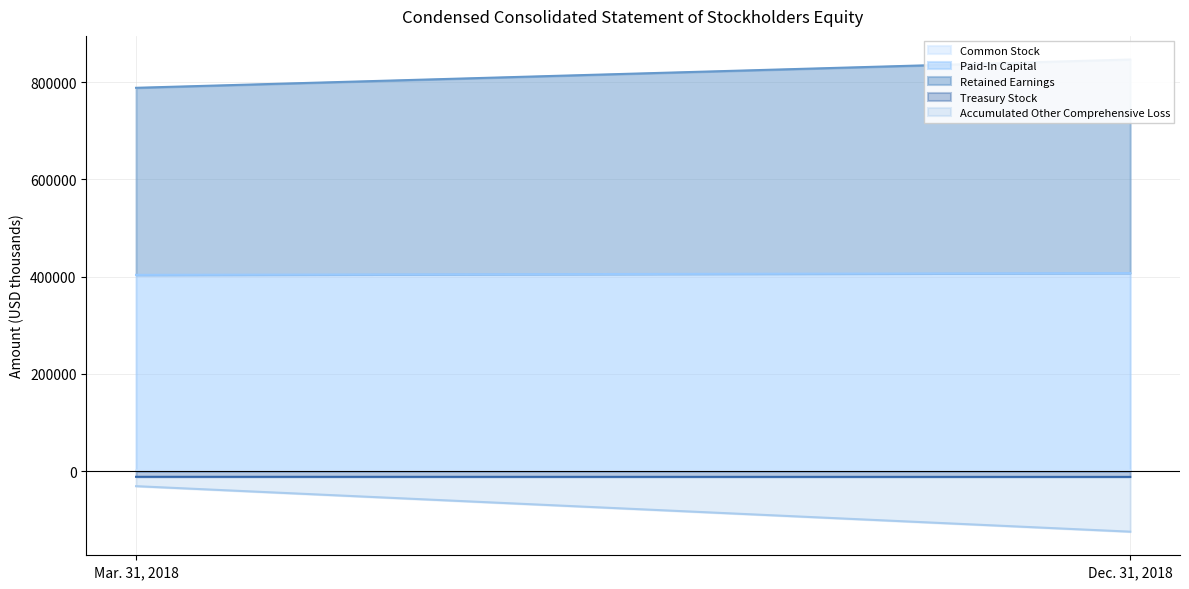

What is the total value across all series at Dec. 31, 2018?

722191